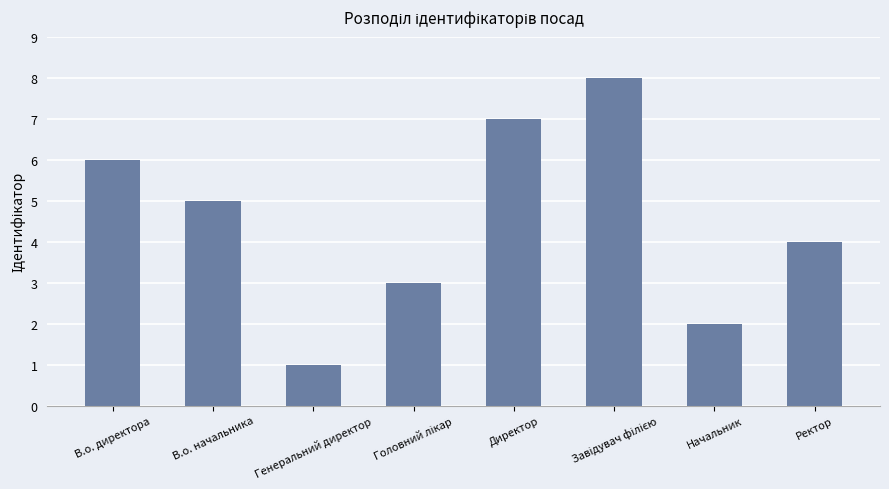

What is the label of the 7th bar from the left?

Начальник